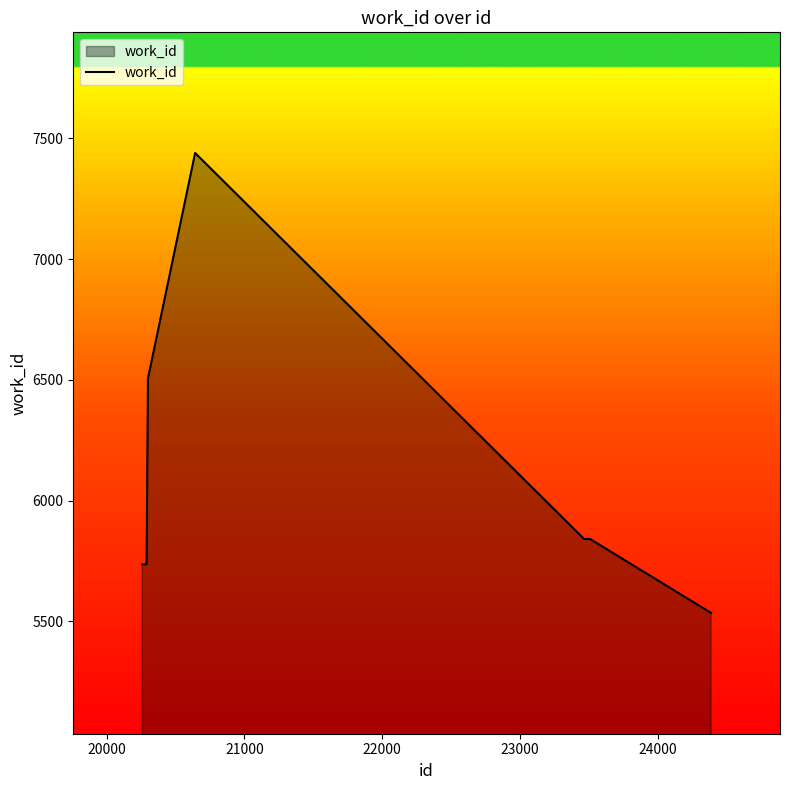

What is the greatest value displayed?

7439